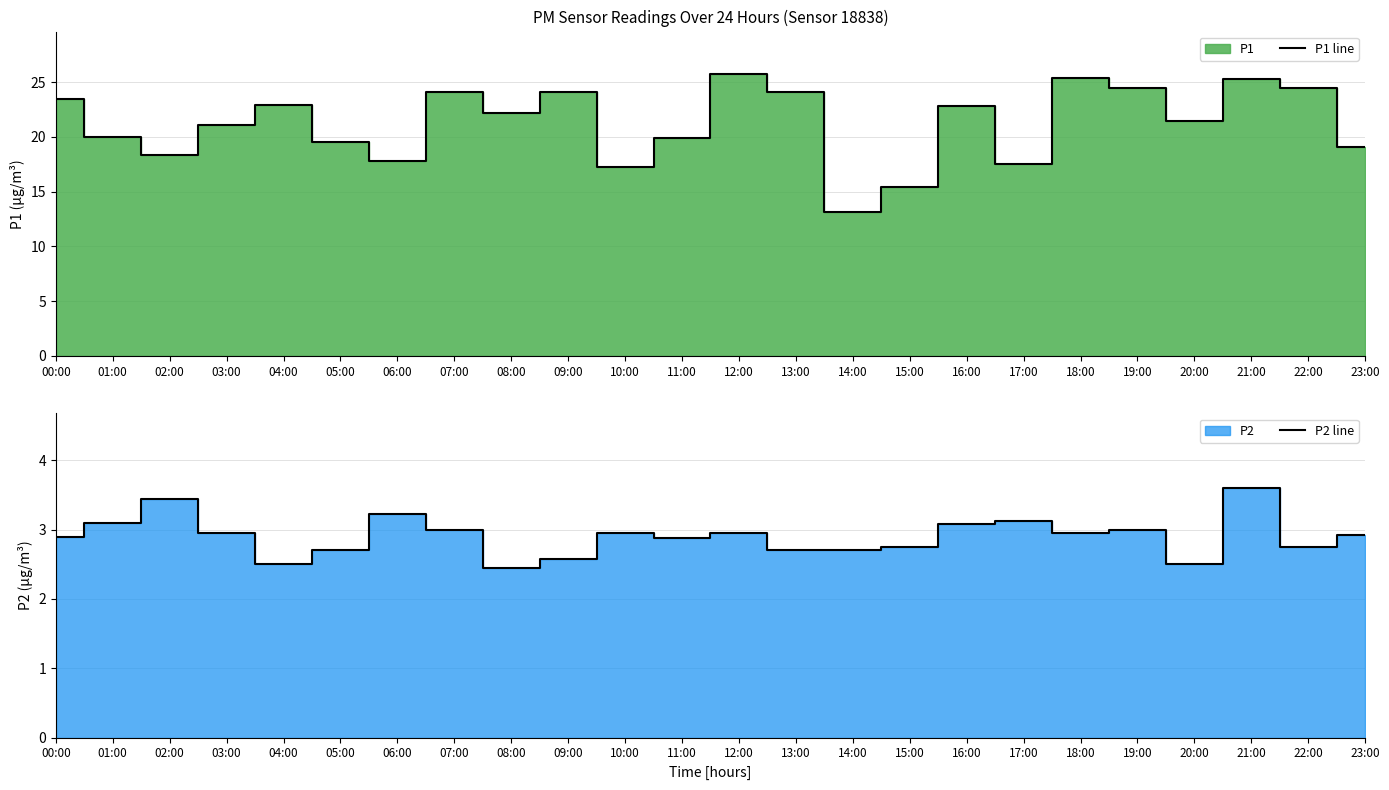

Which series has the largest range (max minus min)?

P1 line